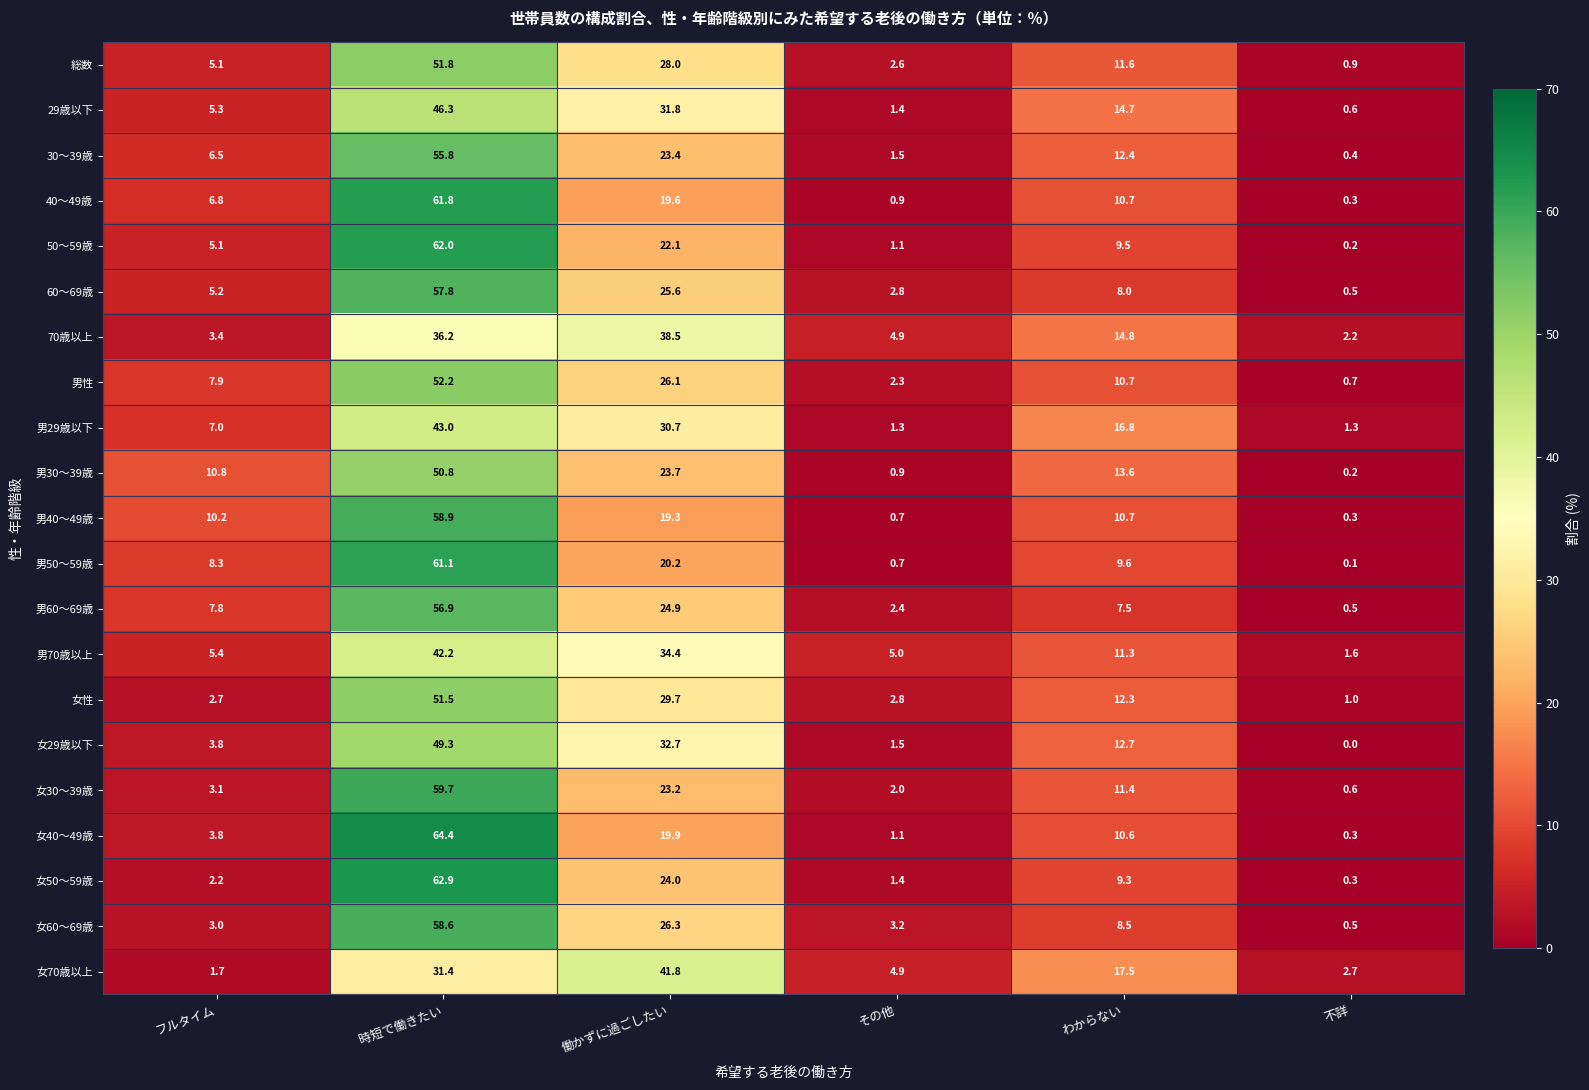

What is the sum of the 女29歳以下 values at 不詳 and 時短で働きたい?

49.3